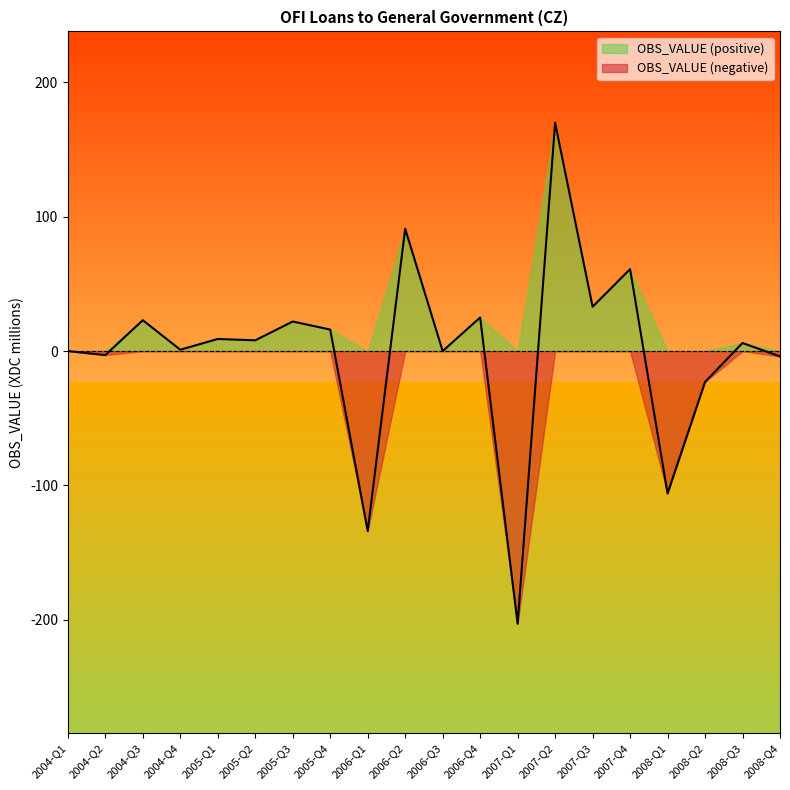

At which category does the data reach its first local valley?

2004-Q2